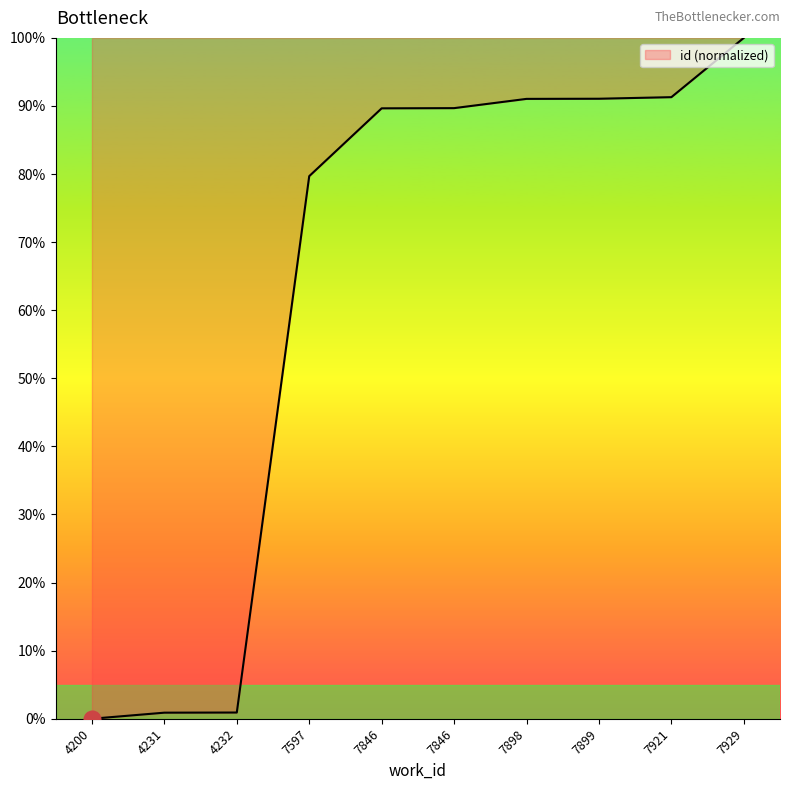

Reading left to right, what are all the values shown in this chart?

0.0	0.9	0.9	79.7	89.7	89.7	91.0	91.1	91.3	100.0